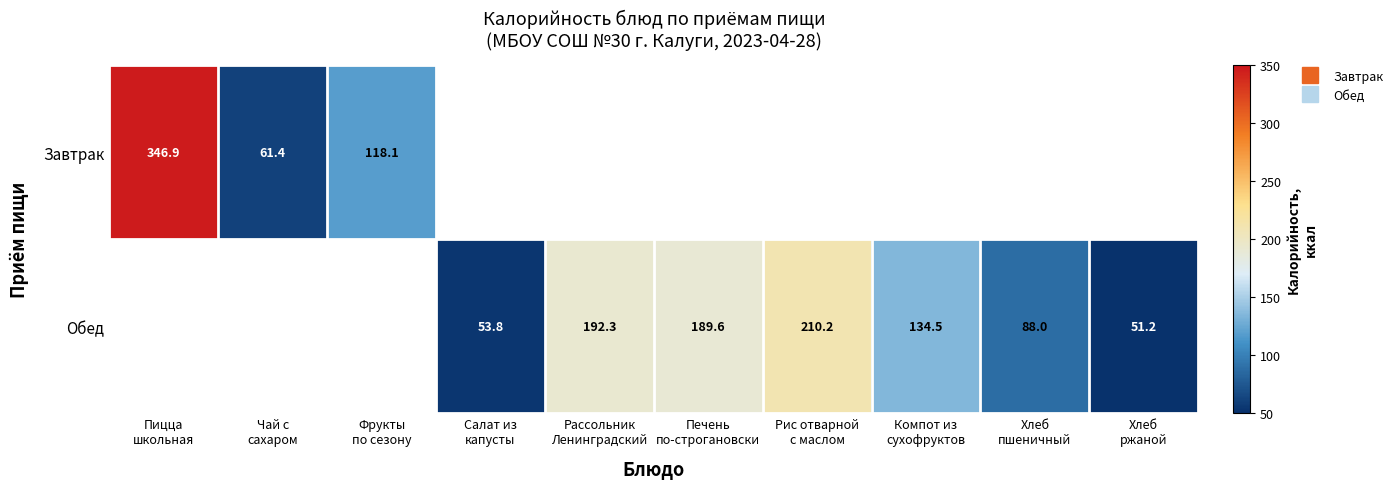

How many data points does each series have?

10